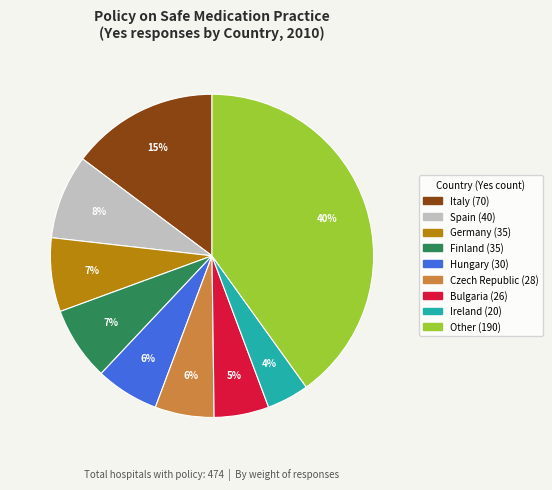

Is there any slice that represents more than half of the pie?

No